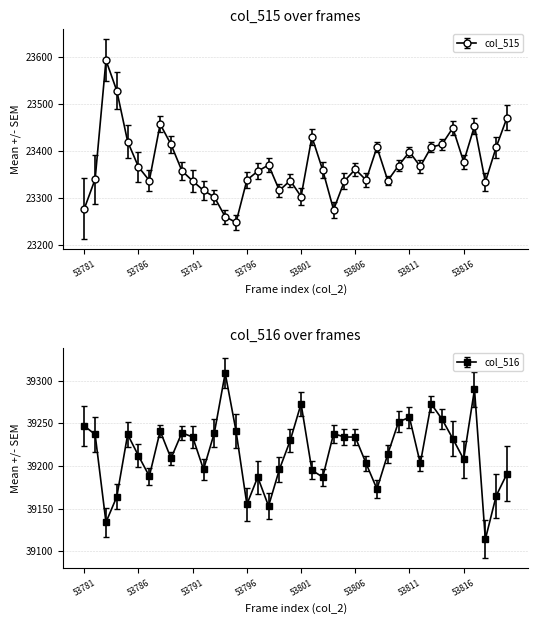

Reading left to right, extract all data points from this chart.

col_515: 23278	23341	23594	23529	23421	23367	23338	23458	23415	23359	23337	23317	23303	23261	23249	23339	23358	23371	23317	23338	23304	23431	23360	23276	23337	23362	23339	23409	23338	23370	23399	23368	23409	23415	23450	23378	23454	23335	23409	23472
col_516: 39247	39237	39134	39164	39237	39212	39188	39241	39209	39239	39234	39196	39239	39309	39241	39155	39187	39153	39196	39230	39273	39195	39187	39238	39234	39234	39203	39173	39214	39252	39257	39203	39273	39255	39232	39208	39290	39114	39165	39191